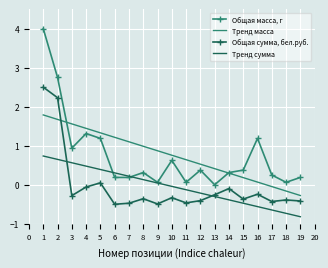

List the labels in order of Тренд масса value, largest first.

1, 2, 3, 4, 5, 6, 7, 8, 9, 10, 11, 12, 13, 14, 15, 16, 17, 18, 19